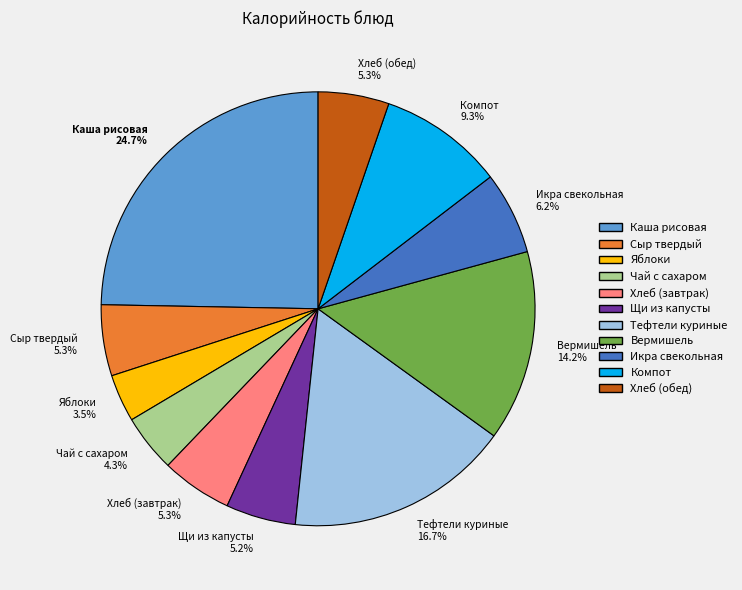

Approximately how many times larger is the value at Икра свекольная 6.2% compared to Вермишель 14.2%?

0.4